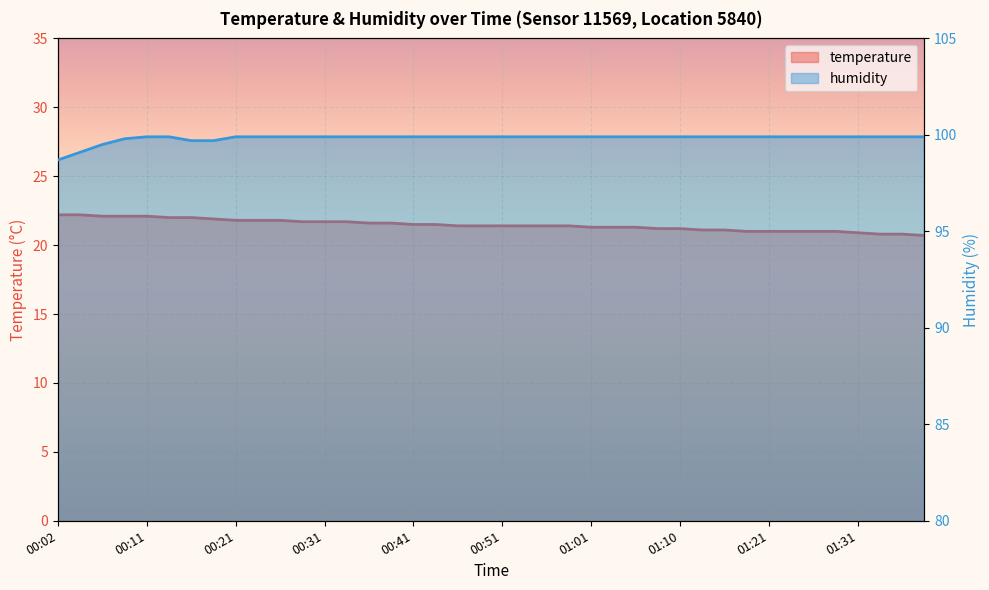

Reading left to right, what are all the values shown in this chart?

temperature: 00:02=22.2	00:04=22.2	00:06=22.1	00:09=22.1	00:11=22.1	00:14=22.0	00:16=22.0	00:19=21.9	00:21=21.8	00:24=21.8	00:26=21.8	00:29=21.7	00:31=21.7	00:33=21.7	00:36=21.6	00:38=21.6	00:41=21.5	00:43=21.5	00:46=21.4	00:48=21.4	00:51=21.4	00:53=21.4	00:56=21.4	00:58=21.4	01:01=21.3	01:03=21.3	01:06=21.3	01:08=21.2	01:10=21.2	01:13=21.1	01:16=21.1	01:18=21.0	01:21=21.0	01:23=21.0	01:26=21.0	01:29=21.0	01:31=20.9	01:34=20.8	01:36=20.8	01:39=20.7
humidity: 00:02=98.7	00:04=99.1	00:06=99.5	00:09=99.8	00:11=99.9	00:14=99.9	00:16=99.7	00:19=99.7	00:21=99.9	00:24=99.9	00:26=99.9	00:29=99.9	00:31=99.9	00:33=99.9	00:36=99.9	00:38=99.9	00:41=99.9	00:43=99.9	00:46=99.9	00:48=99.9	00:51=99.9	00:53=99.9	00:56=99.9	00:58=99.9	01:01=99.9	01:03=99.9	01:06=99.9	01:08=99.9	01:10=99.9	01:13=99.9	01:16=99.9	01:18=99.9	01:21=99.9	01:23=99.9	01:26=99.9	01:29=99.9	01:31=99.9	01:34=99.9	01:36=99.9	01:39=99.9